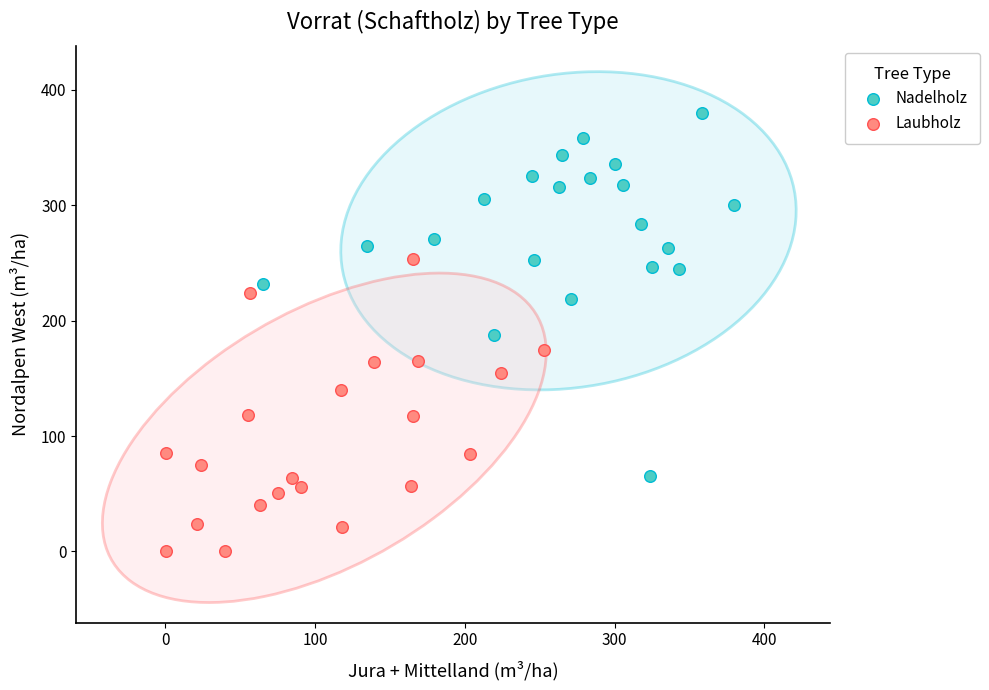

What are all the series names shown in the legend?

Nadelholz, Laubholz